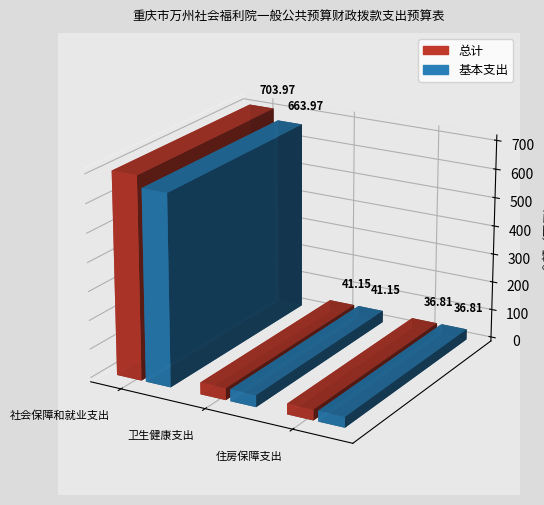

What is the minimum value shown in the chart?

36.8